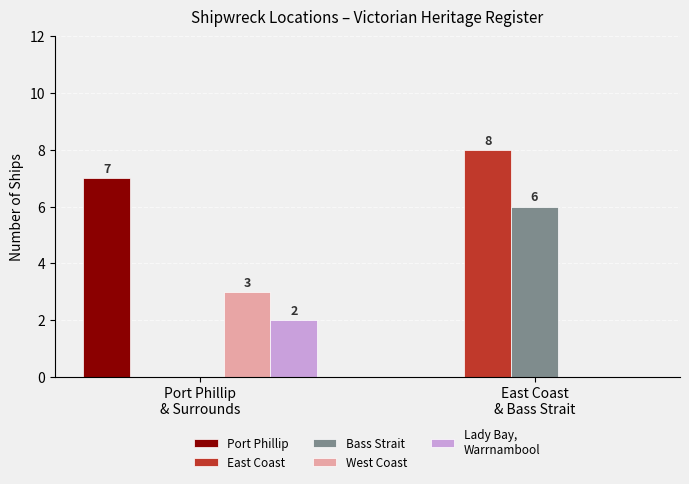

At which category is the sum across all series the highest?

East Coast
& Bass Strait